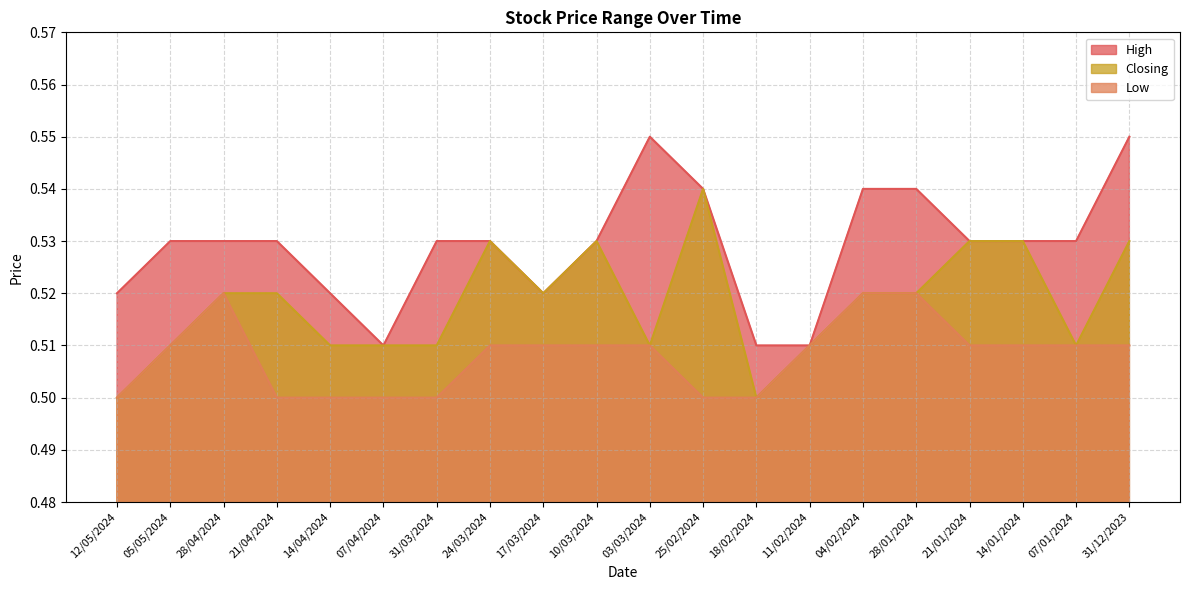

What is the minimum value for Closing?

0.5